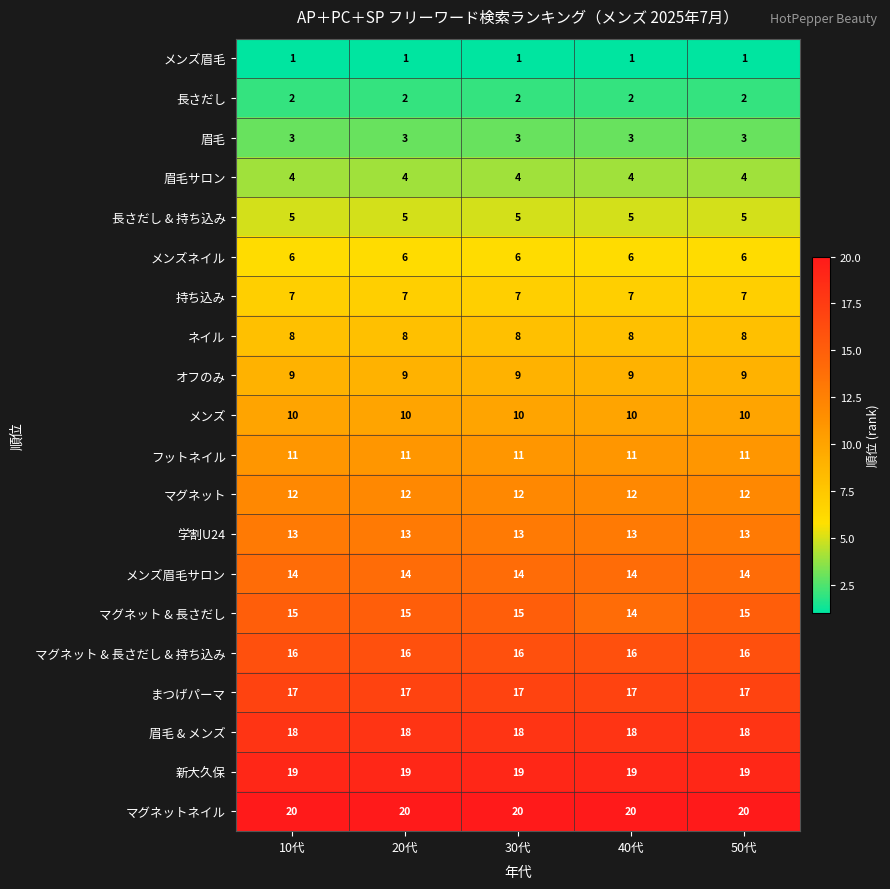

Read the 学割U24 value at 20代.

13